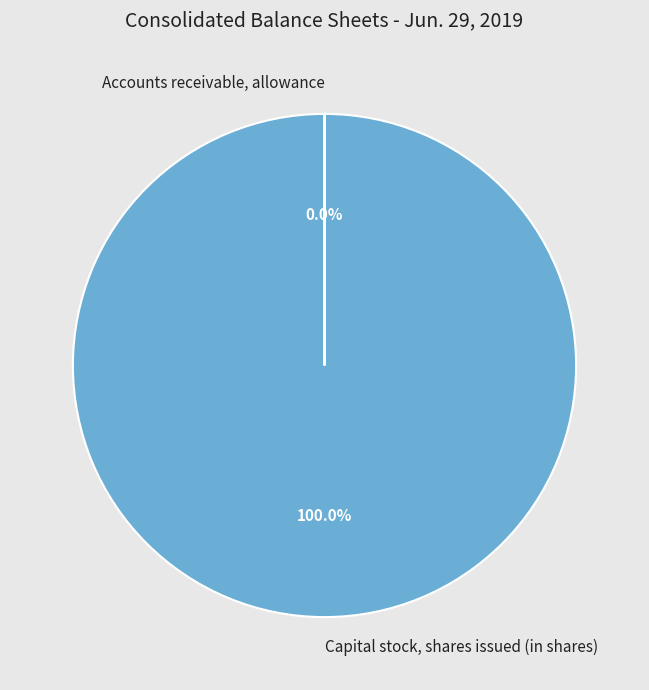

Which category accounts for the majority?

Capital stock, shares issued (in shares)